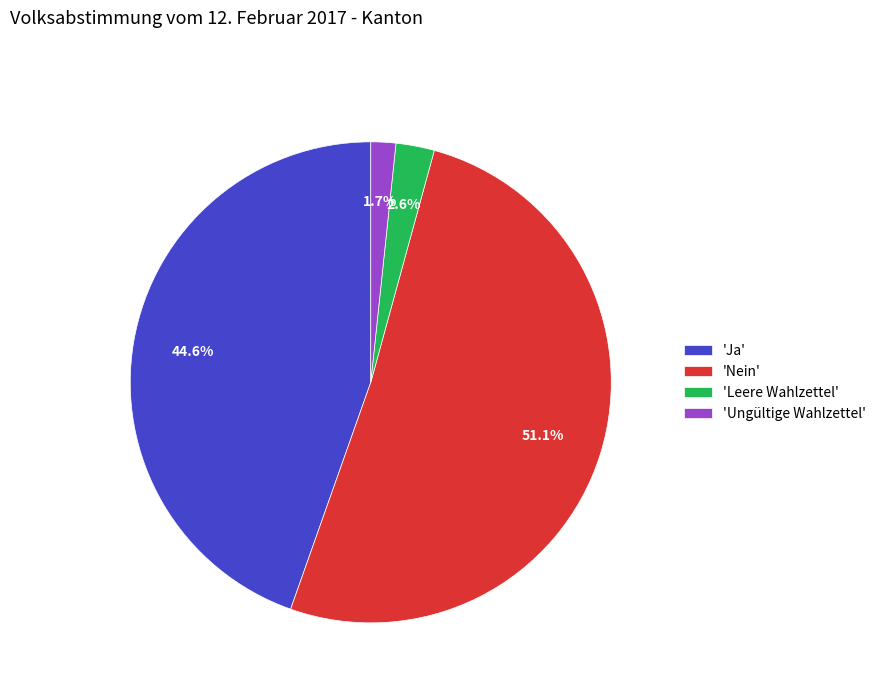

Rank the categories by value from lowest to highest.

'Ungültige Wahlzettel', 'Leere Wahlzettel', 'Ja', 'Nein'